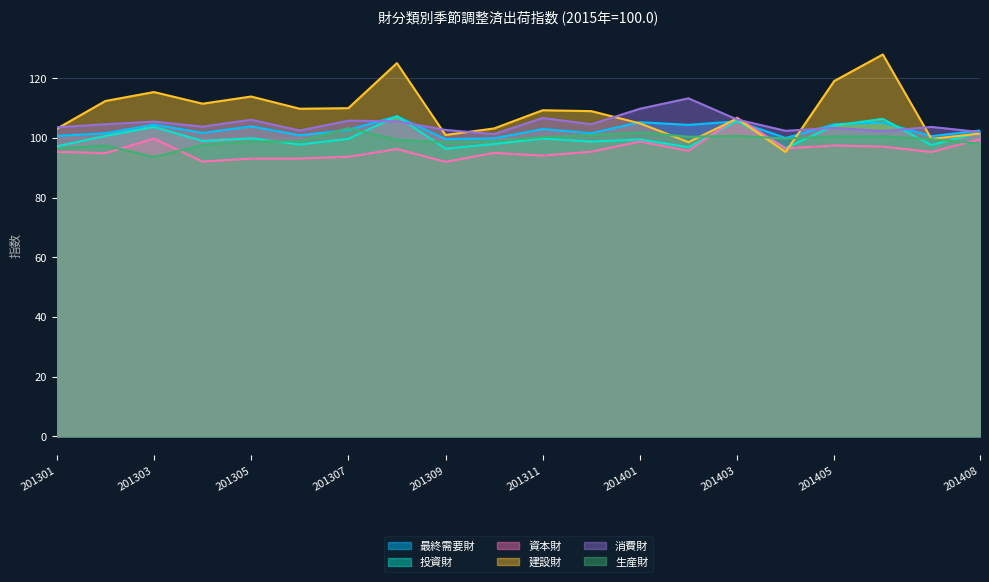

Reading left to right, transcribe all the data shown in this chart.

最終需要財: 100.7	101.6	104.5	101.7	103.9	100.9	102.7	107.3	99.6	99.9	103.0	101.6	105.3	104.4	105.6	100.0	104.6	105.2	100.6	102.5
投資財: 97.2	100.7	103.7	99.0	99.9	97.8	99.7	107.3	96.4	98.0	99.8	98.8	99.5	96.9	105.7	96.6	104.2	106.4	97.6	101.9
資本財: 95.4	94.9	99.8	92.1	93.1	93.1	93.7	96.3	92.0	95.0	94.1	95.4	98.8	95.7	106.8	96.5	97.5	97.1	95.3	99.6
建設財: 103.1	112.4	115.4	111.5	113.9	109.8	110.0	125.1	101.0	103.2	109.3	109.0	104.9	98.6	106.5	95.3	119.1	128.0	99.7	101.5
消費財: 103.6	104.6	105.5	103.8	106.1	102.5	105.8	105.6	102.7	101.3	106.7	104.6	109.8	113.3	106.2	102.4	103.4	102.3	103.7	102.0
生産財: 96.4	97.5	93.6	97.7	98.8	98.9	103.3	99.4	98.5	98.9	100.3	100.9	101.9	100.4	100.7	99.8	100.5	100.5	99.6	98.1